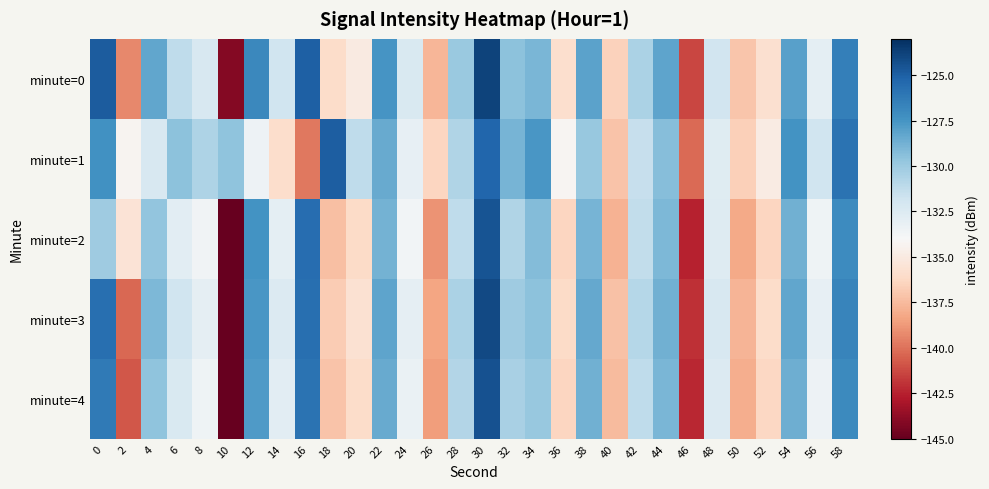

Count the number of data series in this chart.

5